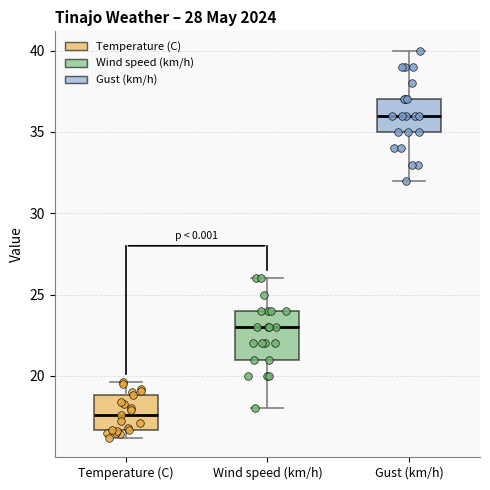

Which box is the tallest, from its lower edge to its upper edge?

Wind speed (km/h)